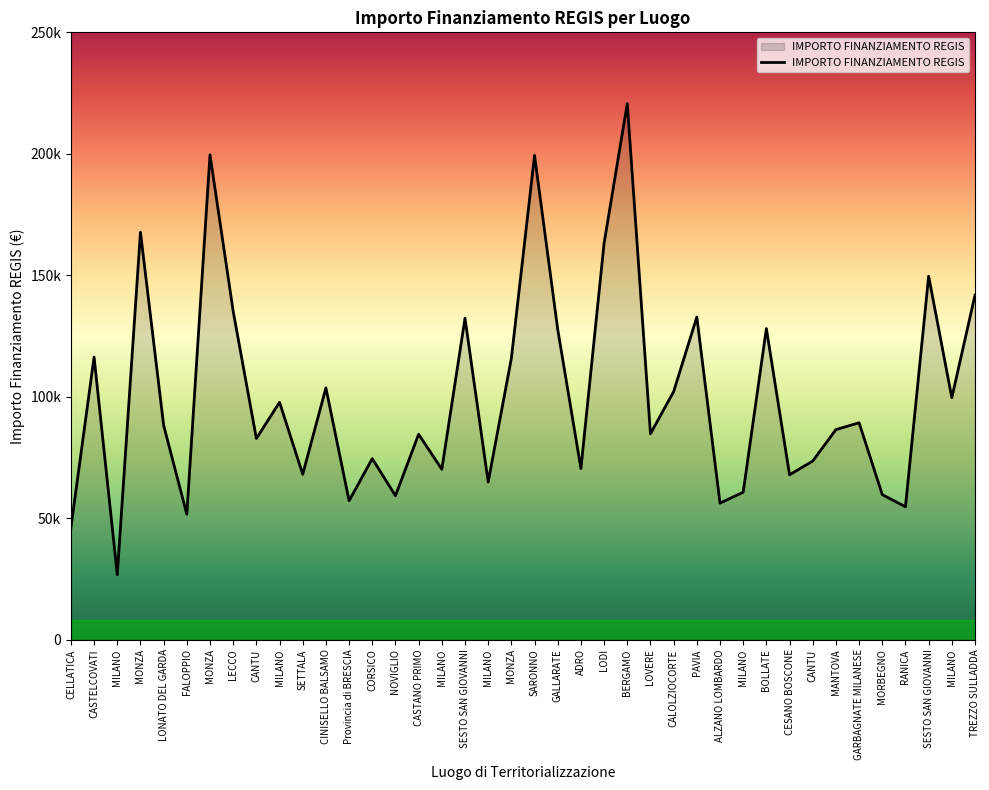

List the labels in order of value, smallest first.

MILANO, CELLATICA, FALOPPIO, RANICA, ALZANO LOMBARDO, Provincia di BRESCIA, NOVIGLIO, MORBEGNO, MILANO, MILANO, CESANO BOSCONE, SETTALA, MILANO, ADRO, CANTU, CORSICO, CANTU, CASTANO PRIMO, LOVERE, MANTOVA, LONATO DEL GARDA, GARBAGNATE MILANESE, MILANO, MILANO, CALOLZIOCORTE, CINISELLO BALSAMO, MONZA, CASTELCOVATI, GALLARATE, BOLLATE, SESTO SAN GIOVANNI, PAVIA, LECCO, TREZZO SULLADDA, SESTO SAN GIOVANNI, LODI, MONZA, SARONNO, MONZA, BERGAMO